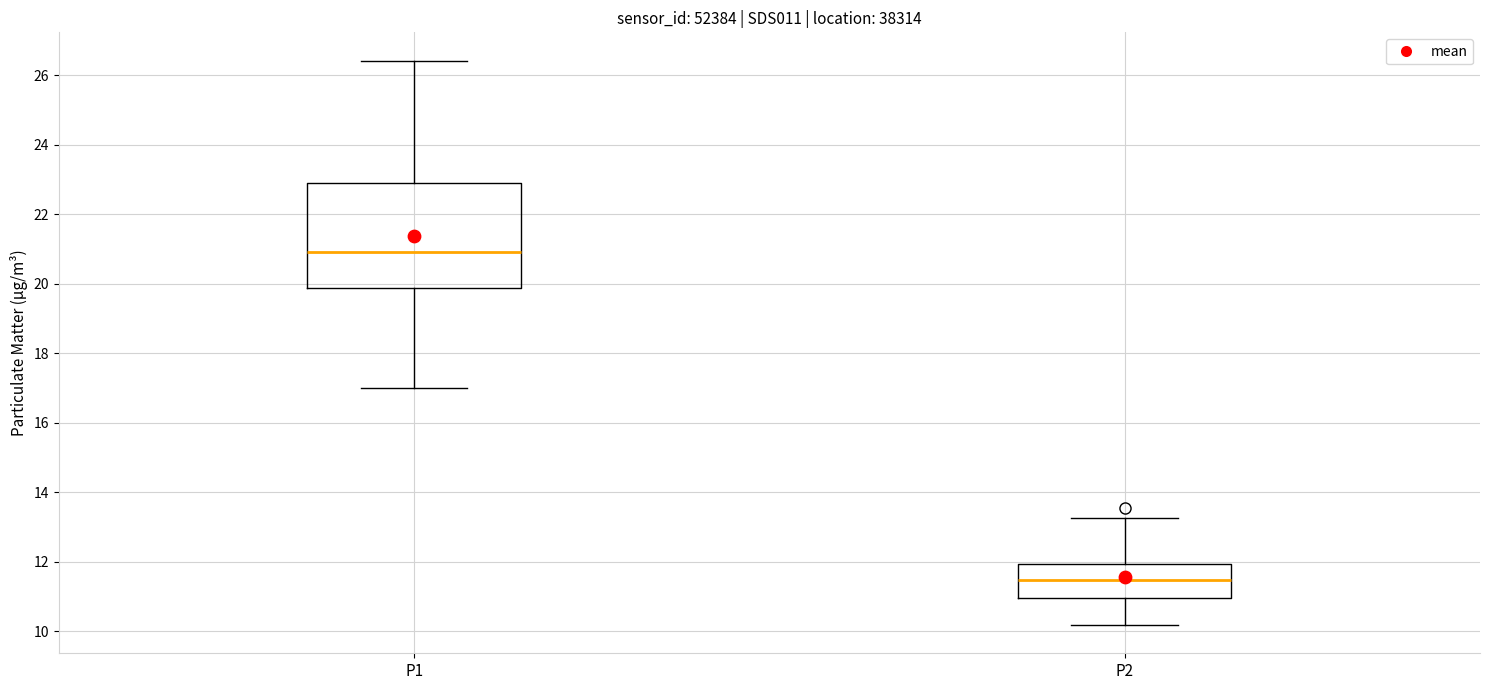

Reading left to right, transcribe this box plot: for each box, give where its median line is, the range the box spans, and where its two whiskers end, as read against the y-axis. The values are not printed on the chart, so give them approximately, as read against the axis.

P1: median 21.0, box 19.8 to 23.0, whiskers 17.0 to 26.4
P2: median 11.4, box 11.0 to 12.0, whiskers 10.2 to 13.2